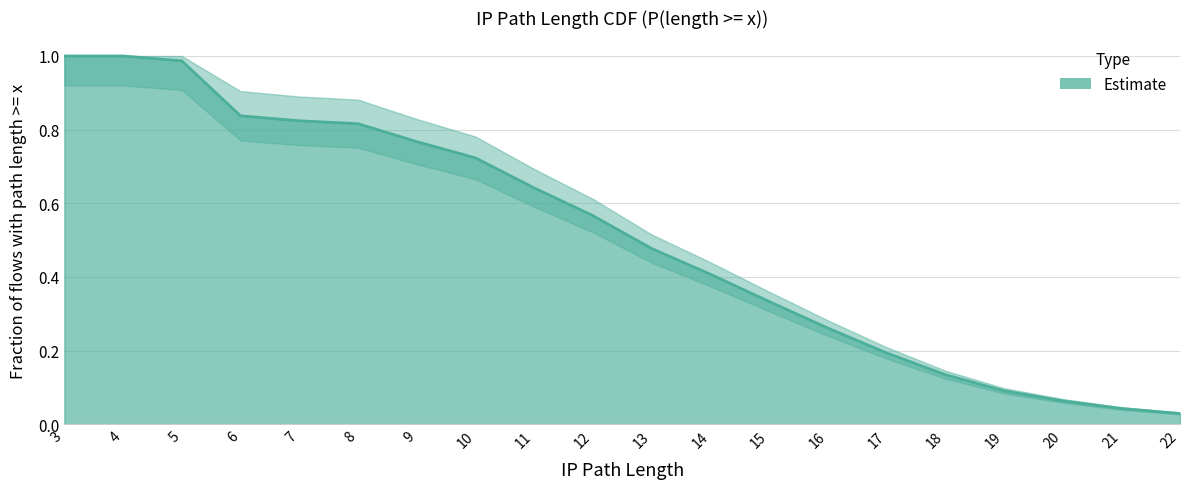

True or false: the data shows 0.3 at 17.

False